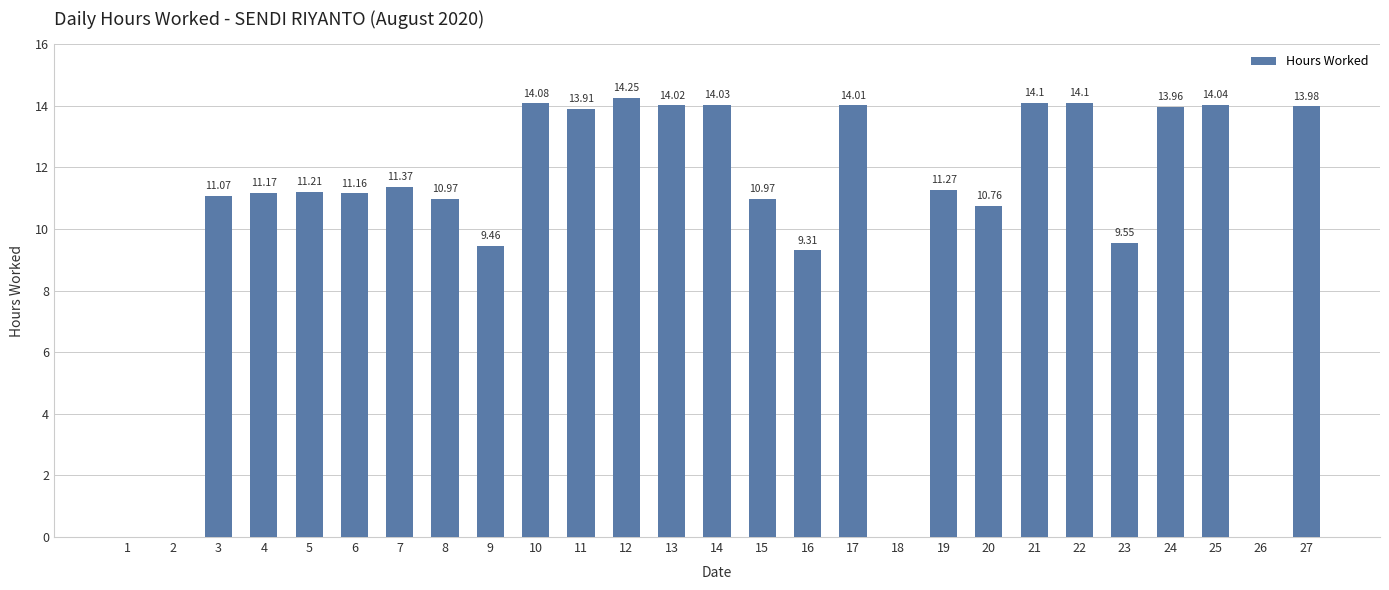

Which has a higher value, 10 or 26?

10